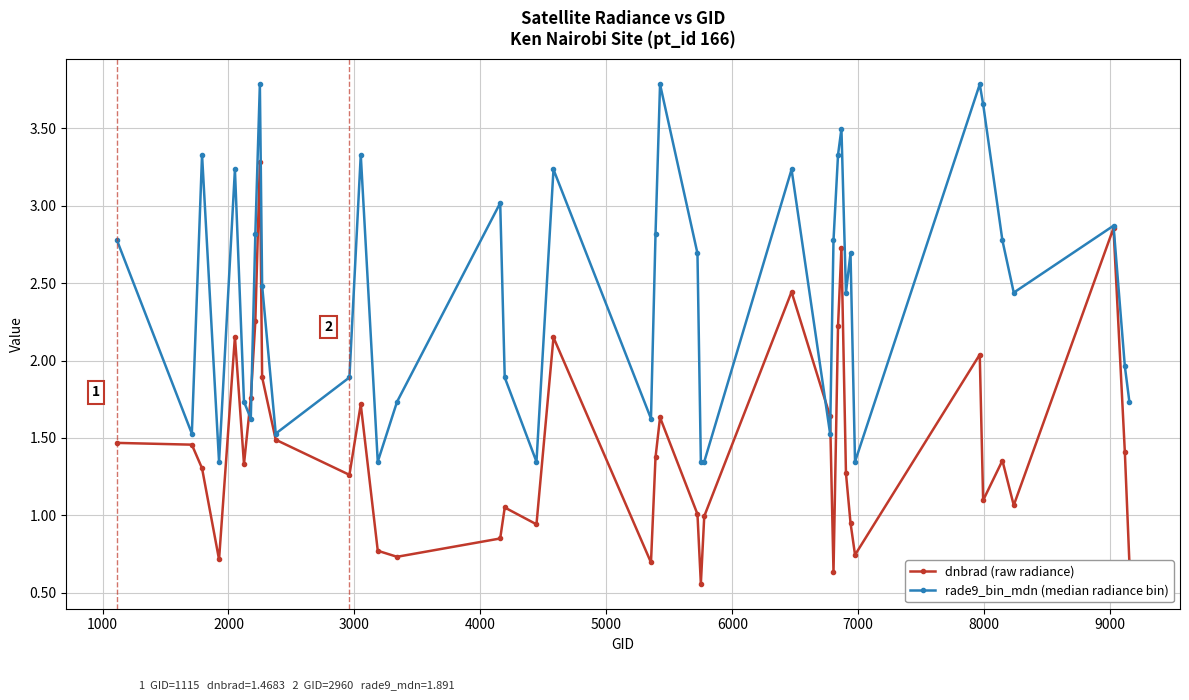

What is the maximum value shown in the chart?

3.8